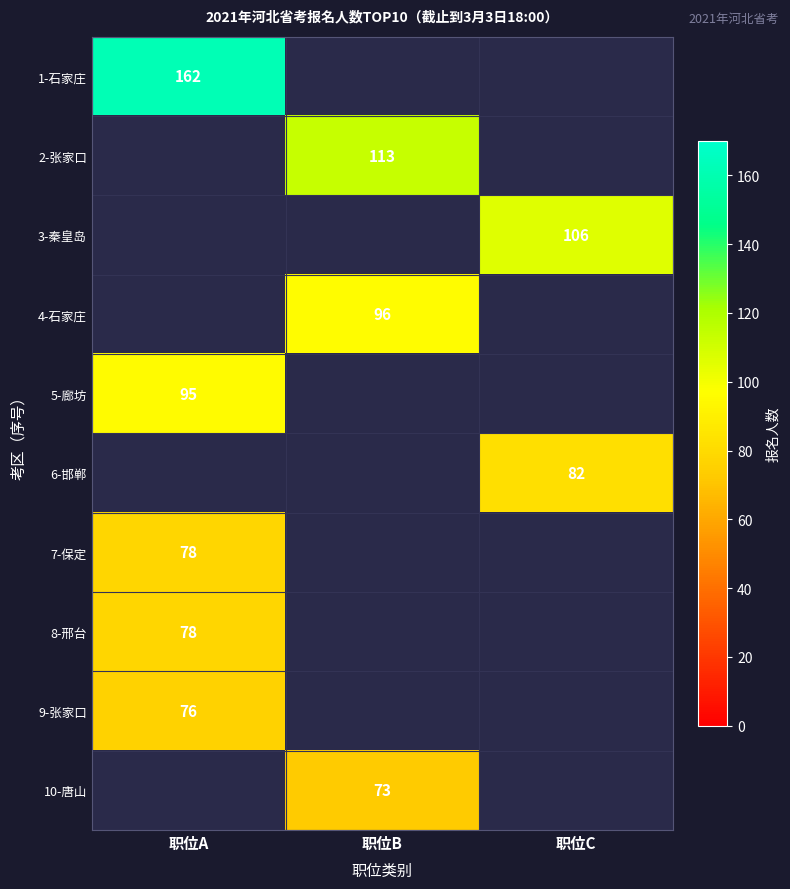

The value of 9-张家口 at 职位A is 76. True or false?

True